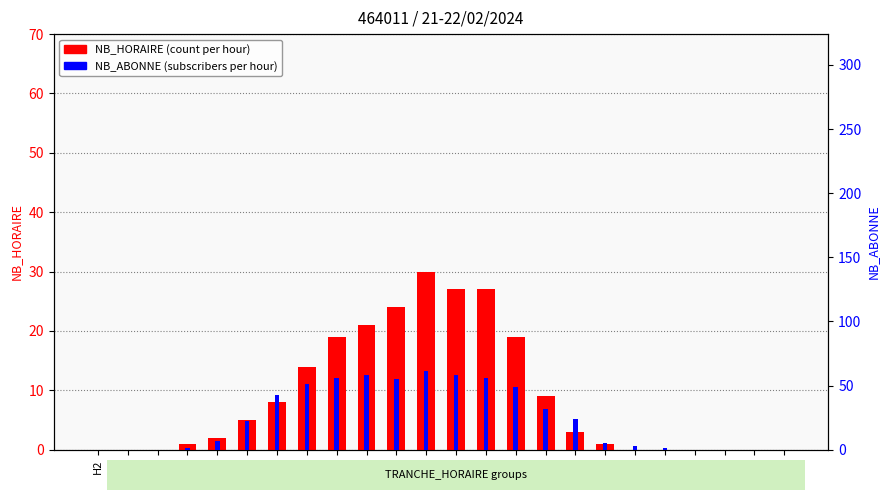

What is the label of the 7th bar from the left?

H8